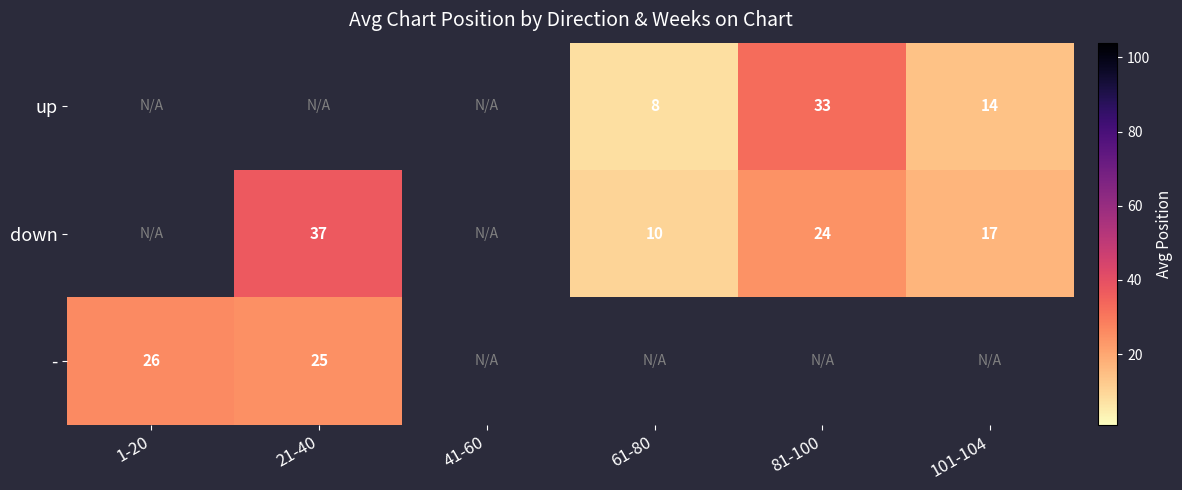

Is the value of down at 101-104 greater than the value of up at 81-100?

No